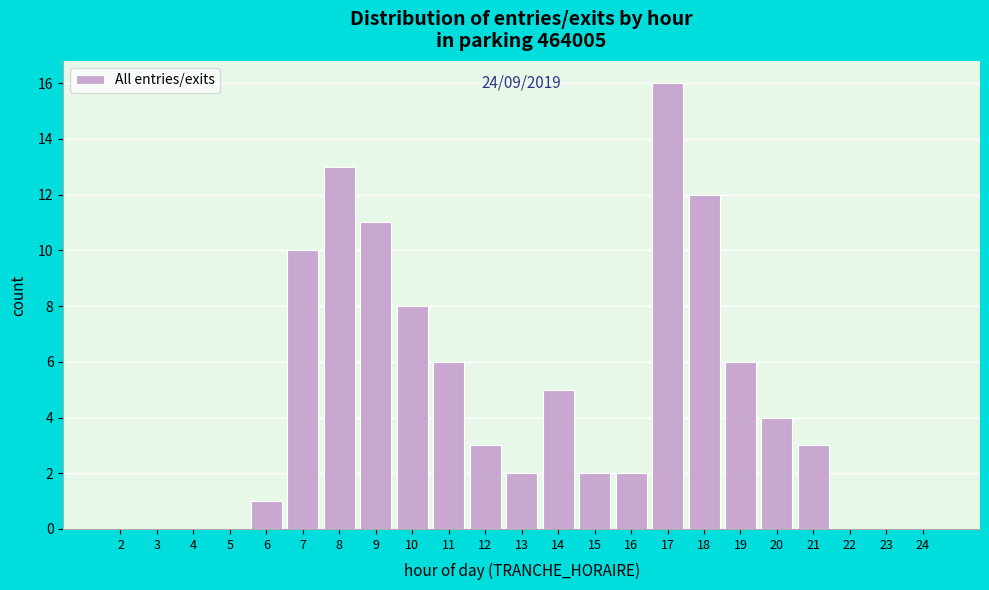

Reading right to left, list all the values displayed in this chart.

24=0	23=0	22=0	21=3	20=4	19=6	18=12	17=16	16=2	15=2	14=5	13=2	12=3	11=6	10=8	9=11	8=13	7=10	6=1	5=0	4=0	3=0	2=0